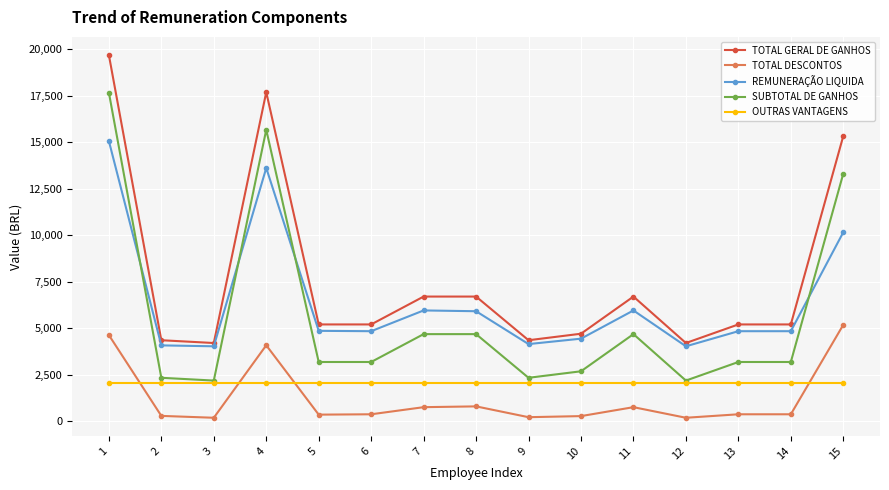

True or false: TOTAL GERAL DE GANHOS and OUTRAS VANTAGENS cross at least once.

False